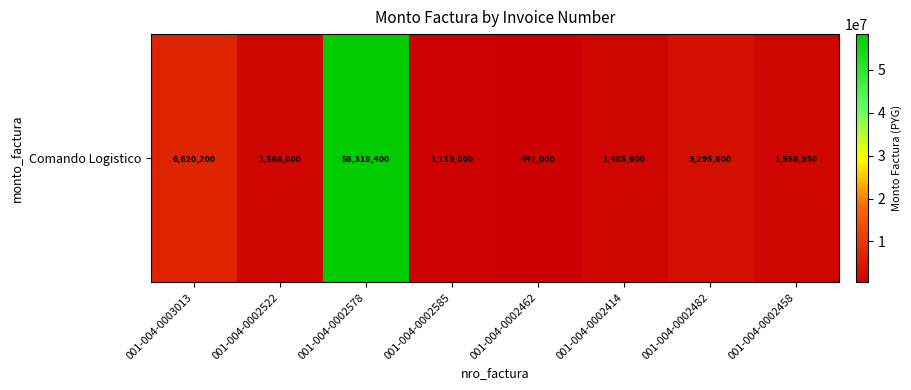

The value at 001-004-0003013 is 6620200. True or false?

True